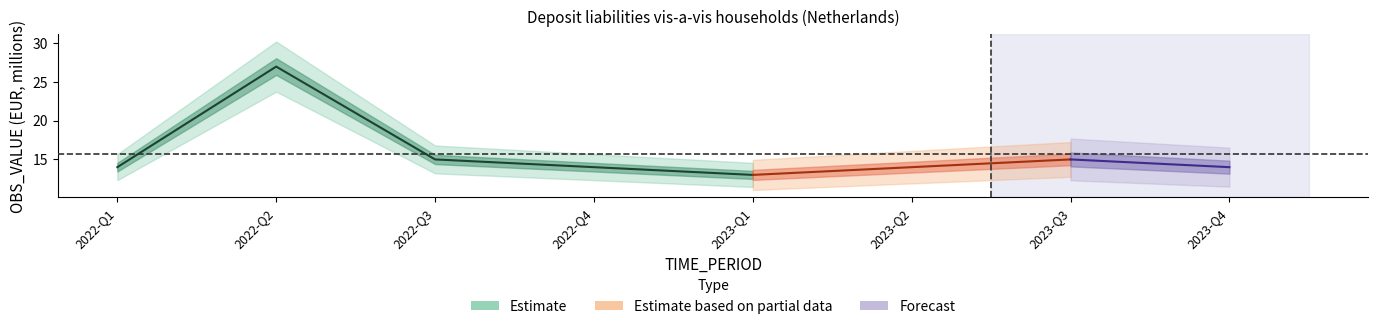

List the labels in order of value, largest first.

2022-Q2, 2022-Q3, 2023-Q3, 2022-Q1, 2022-Q4, 2023-Q2, 2023-Q4, 2023-Q1